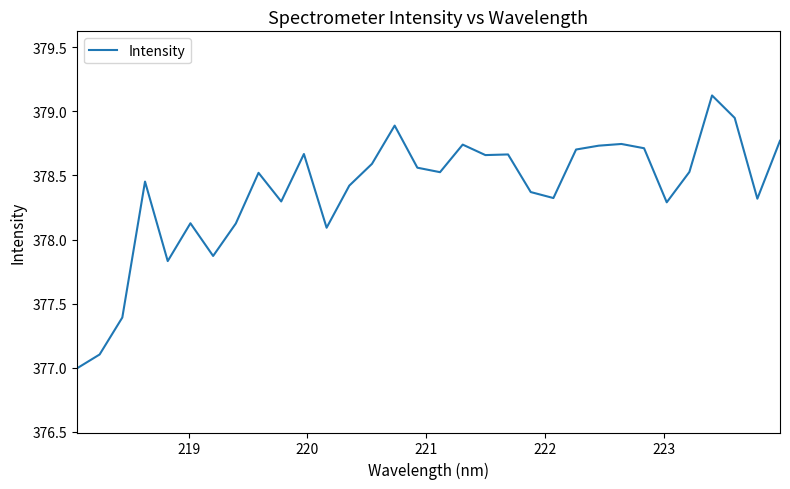

Is this an area chart (filled region under the line)?

No